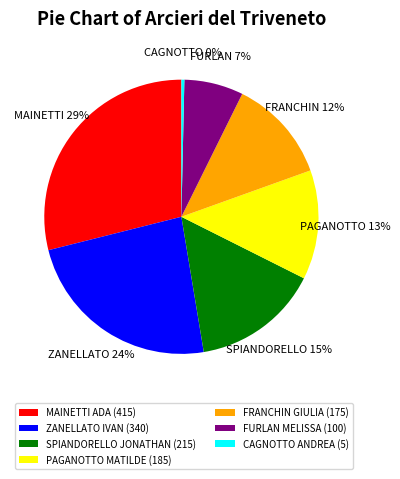

What is the ratio of the value at MAINETTI ADA (415) to the value at FRANCHIN GIULIA (175)?

2.4